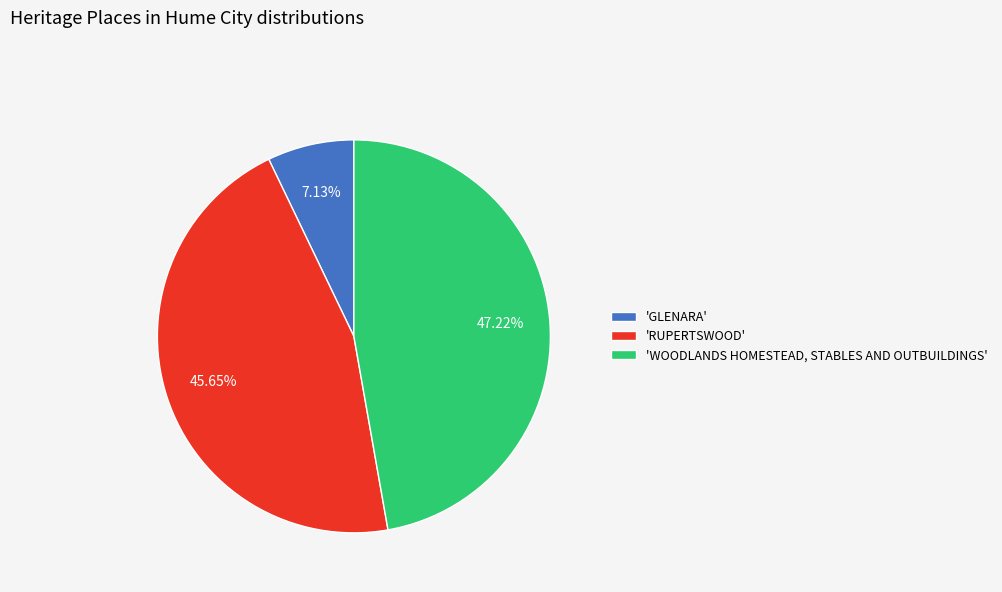

Is the sum of 'RUPERTSWOOD' and 'WOODLANDS HOMESTEAD, STABLES AND OUTBUILDINGS' greater than half?

Yes